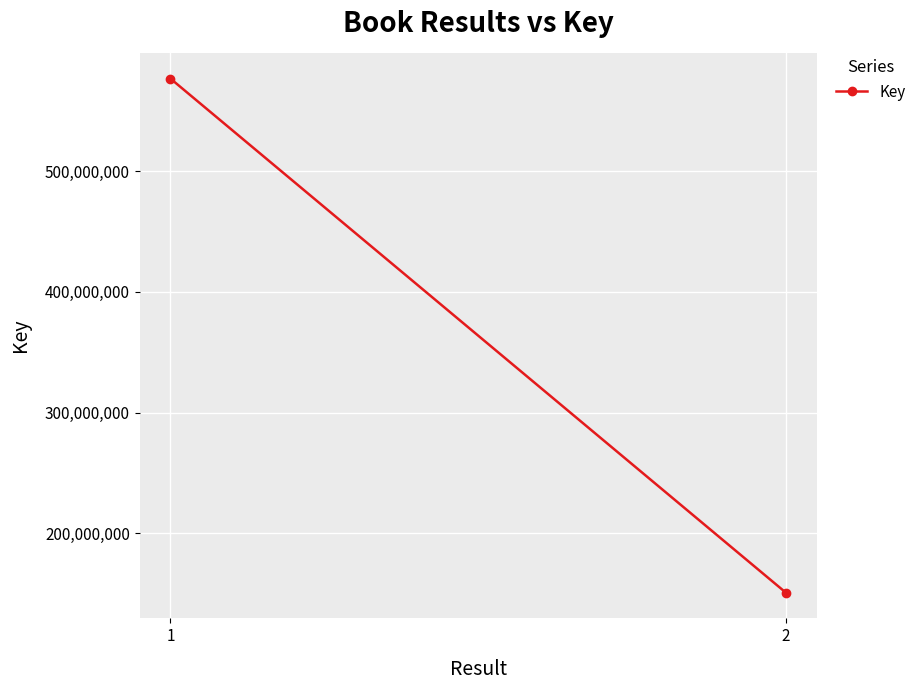

What is the change in value from 1 to 2?

-425648970